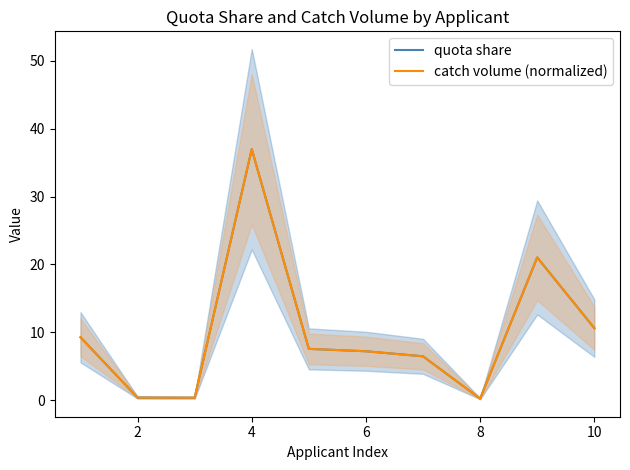

Where is the first local maximum for quota share?

4